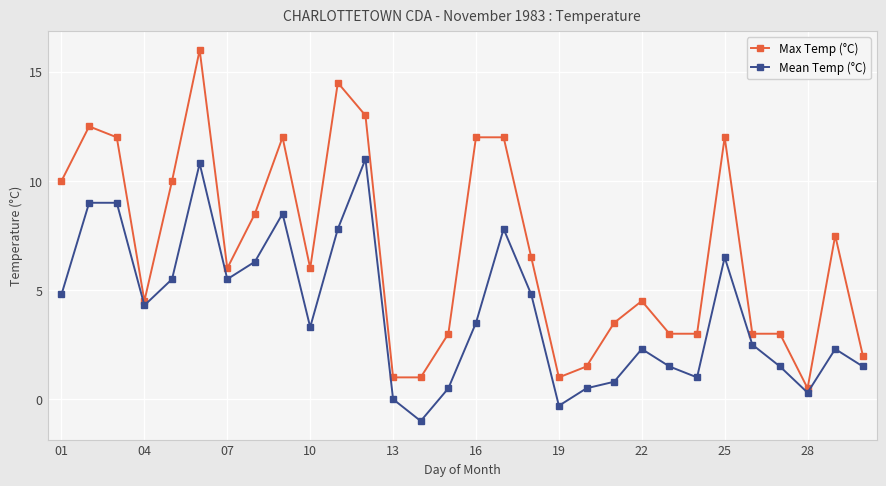

What is the greatest value displayed?

16.0